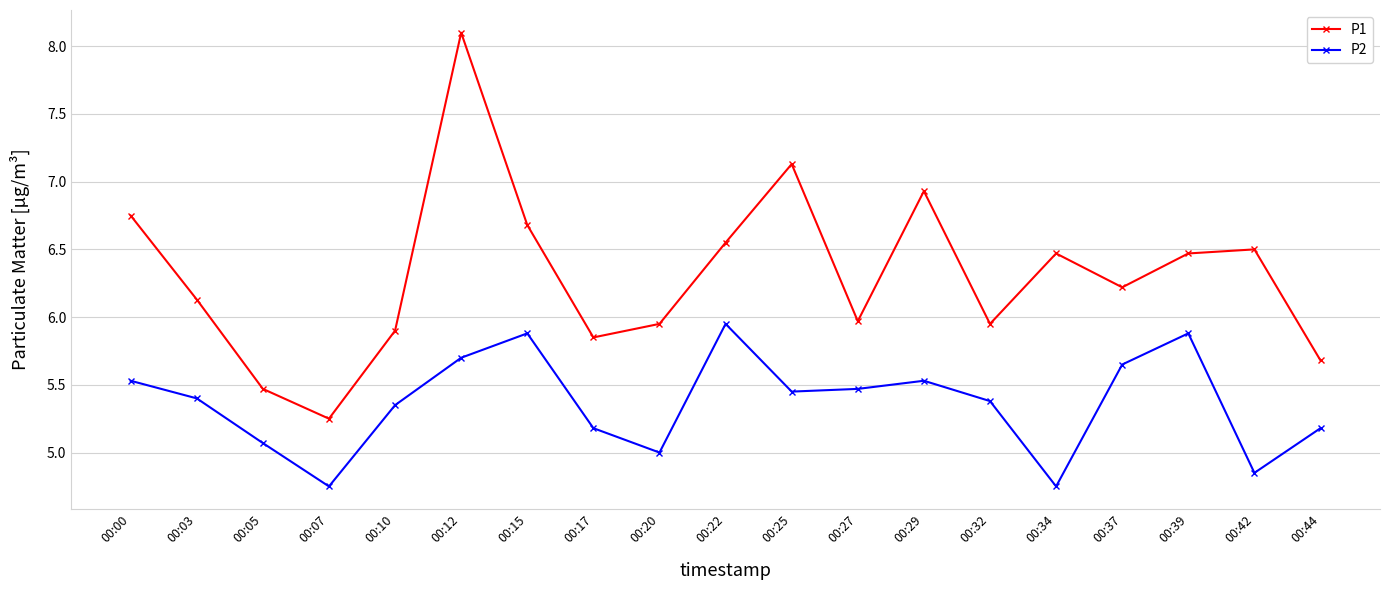

Which series changed the most between 00:12 and 00:22?

P1